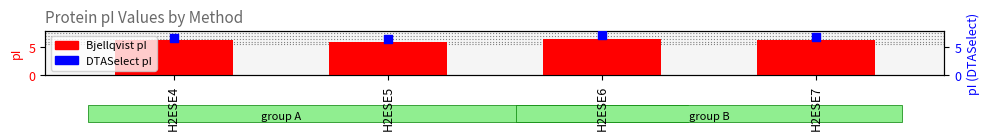

At how many categories does at least one series exceed 6?

4